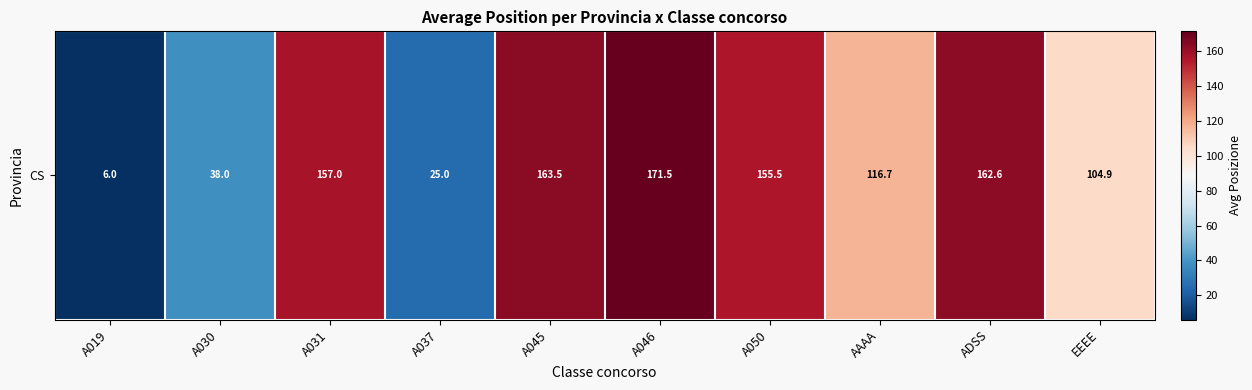

Approximately how many times larger is the value at A045 compared to A019?

27.2